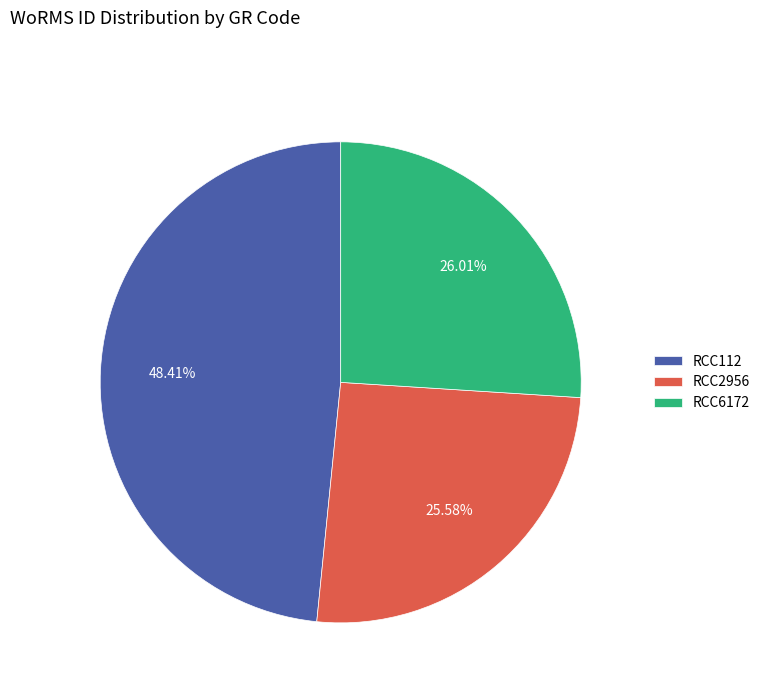

Is the sum of RCC2956 and RCC112 greater than half?

Yes